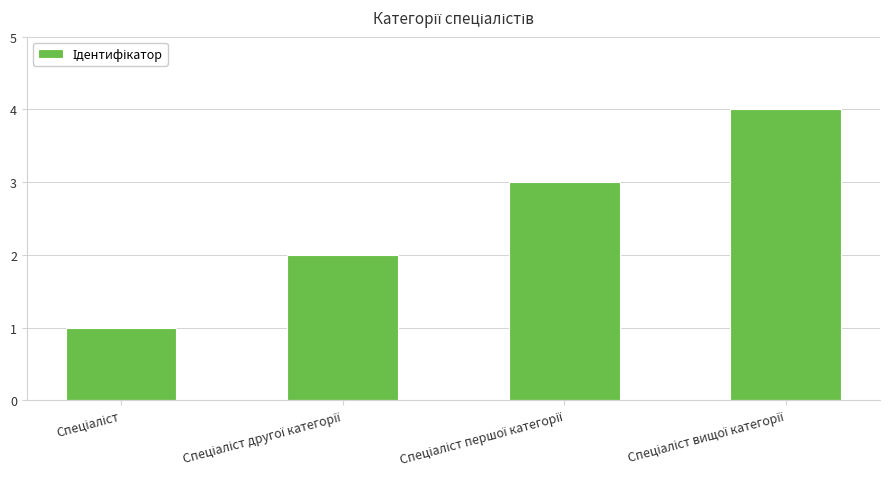

What is the maximum value shown in the chart?

4